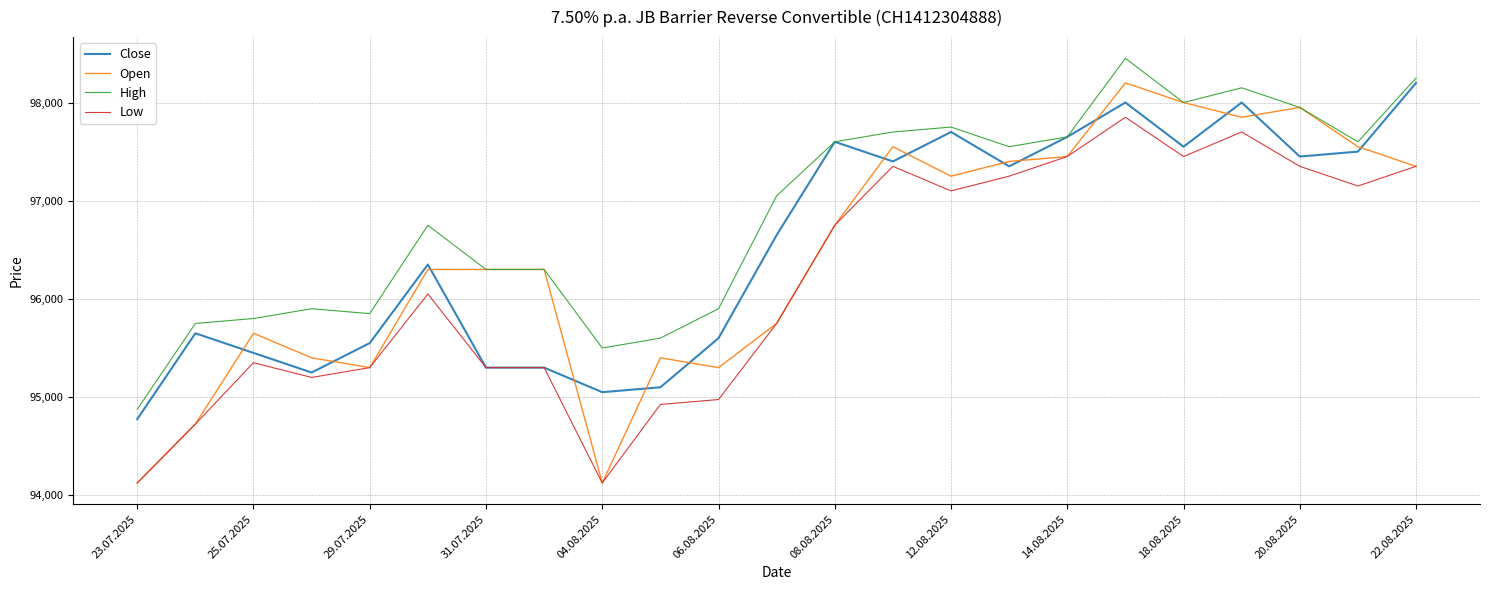

Which series has the largest range (max minus min)?

Open